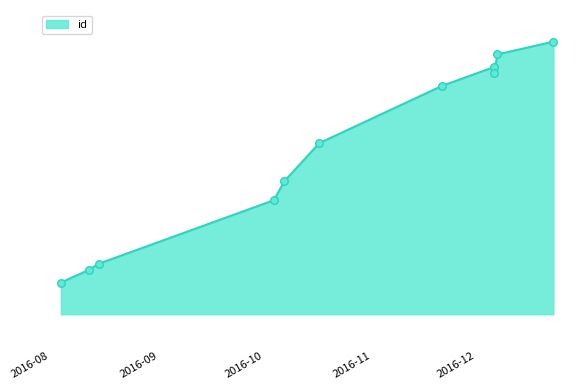

Which has a higher value, 2016-10-17 or 2016-12-06?

2016-12-06